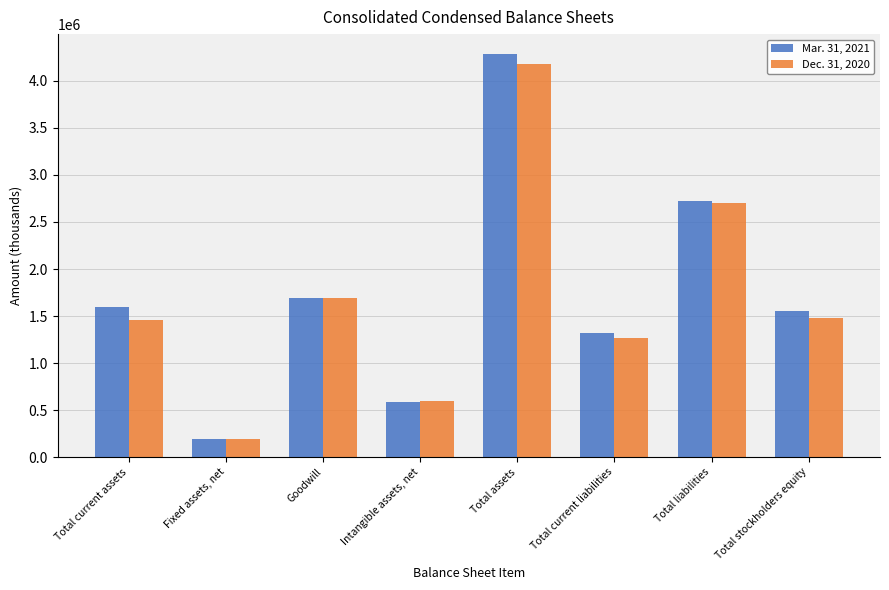

The value of Dec. 31, 2020 at Total current assets is 1460514. True or false?

True